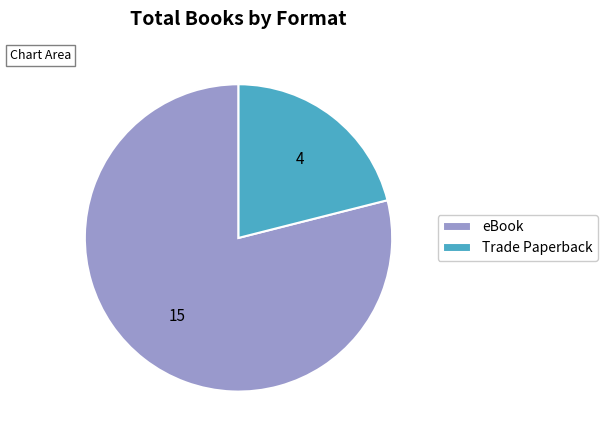

Which category has the biggest portion of the pie?

eBook